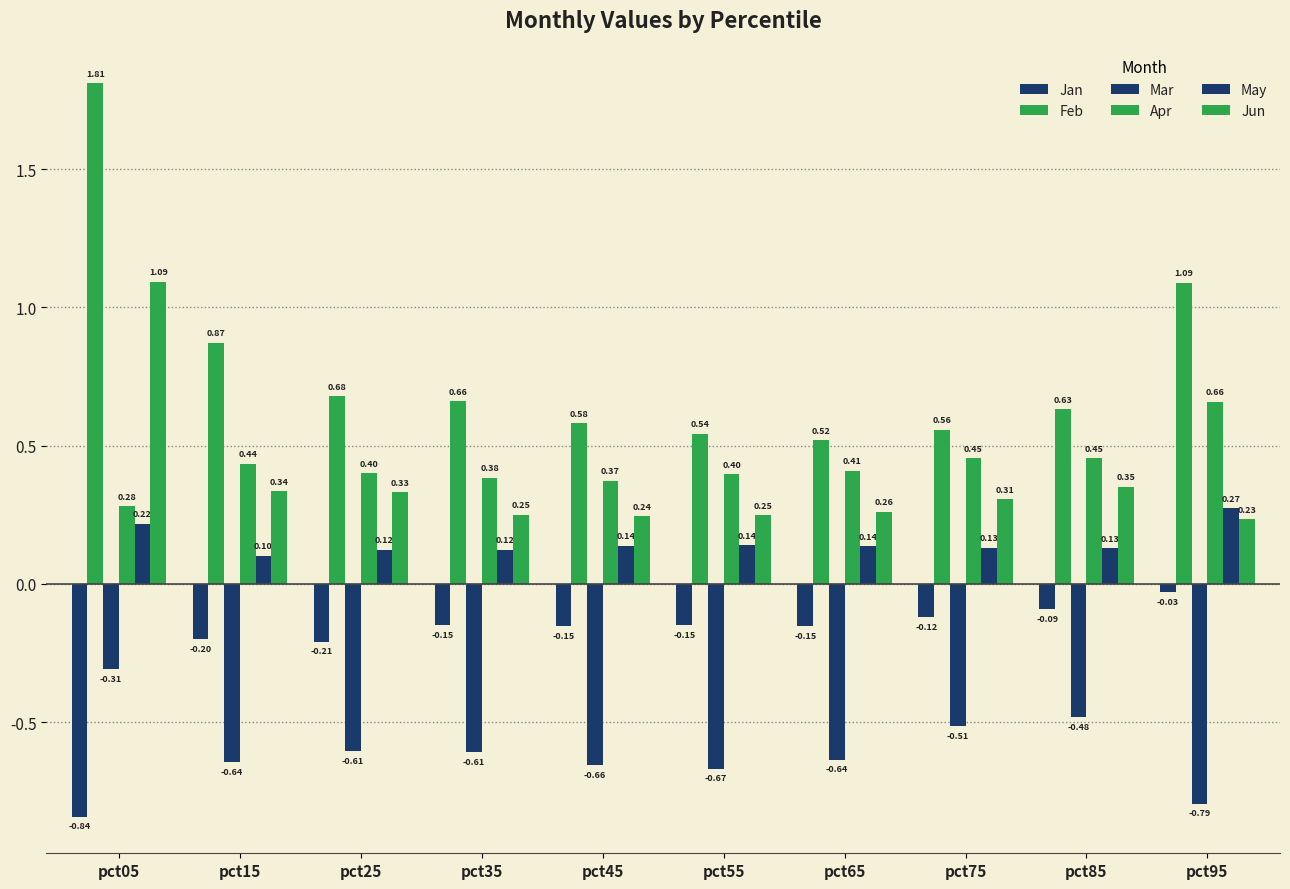

What value does the May series have at pct65?

0.1